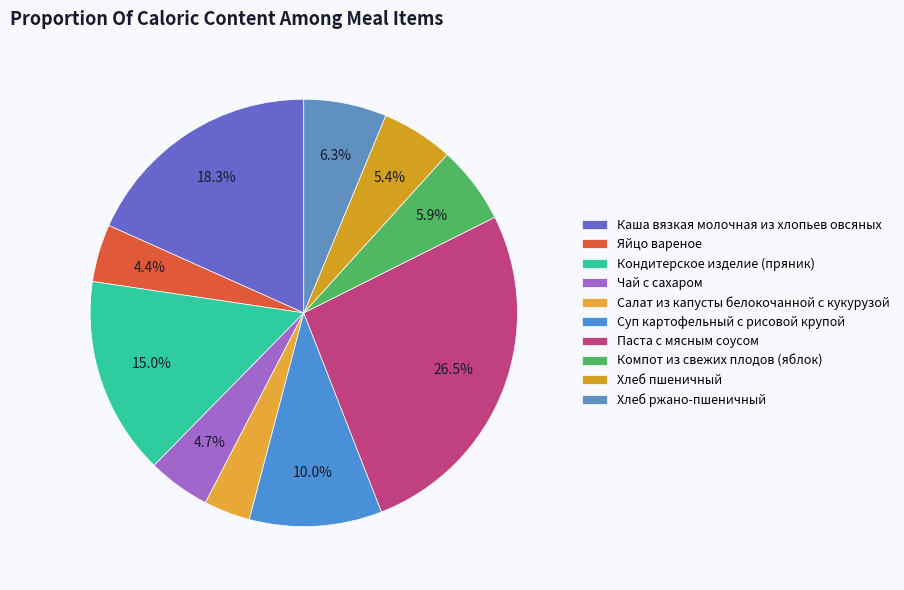

What is the ratio of the value at Чай с сахаром to the value at Каша вязкая молочная из хлопьев овсяных?

0.3